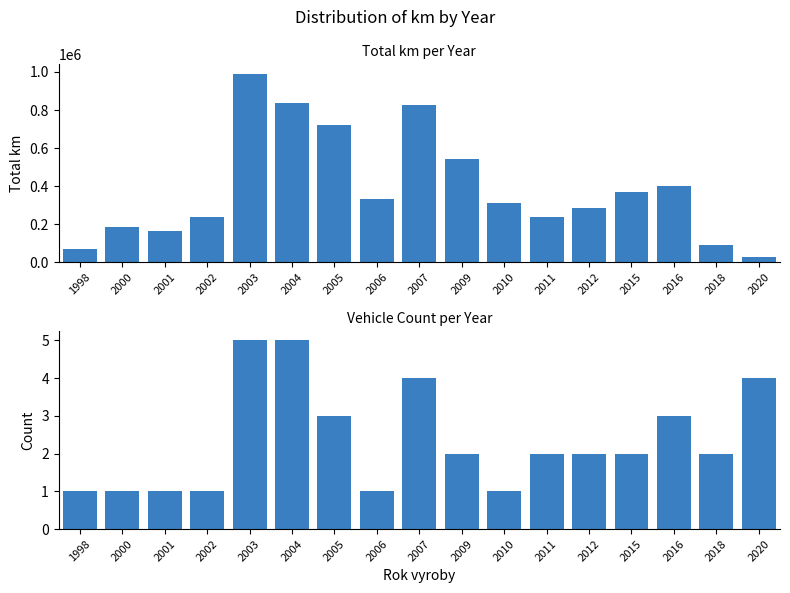

Reading left to right, what are all the values shown in this chart?

Total km: 71564	185771	163251	239290	990518	837361	723637	335206	826871	545468	309905	236119	287119	370331	398814	91070	31106
Vehicle count: 1	1	1	1	5	5	3	1	4	2	1	2	2	2	3	2	4